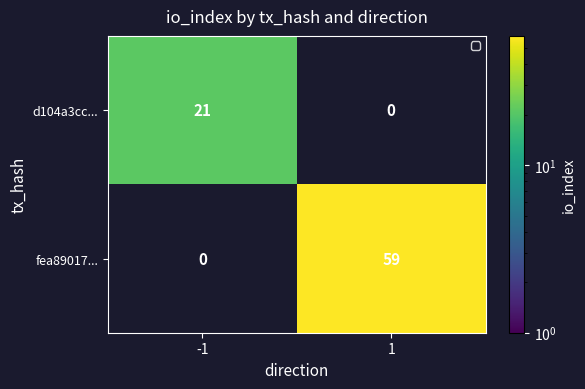

At how many categories does at least one series exceed 5?

2